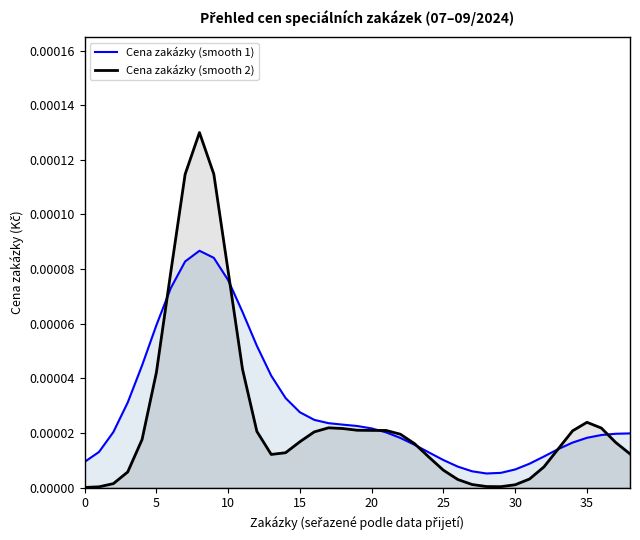

True or false: Cena zakázky (smooth 2) has a value of 0.0 at 36.

False